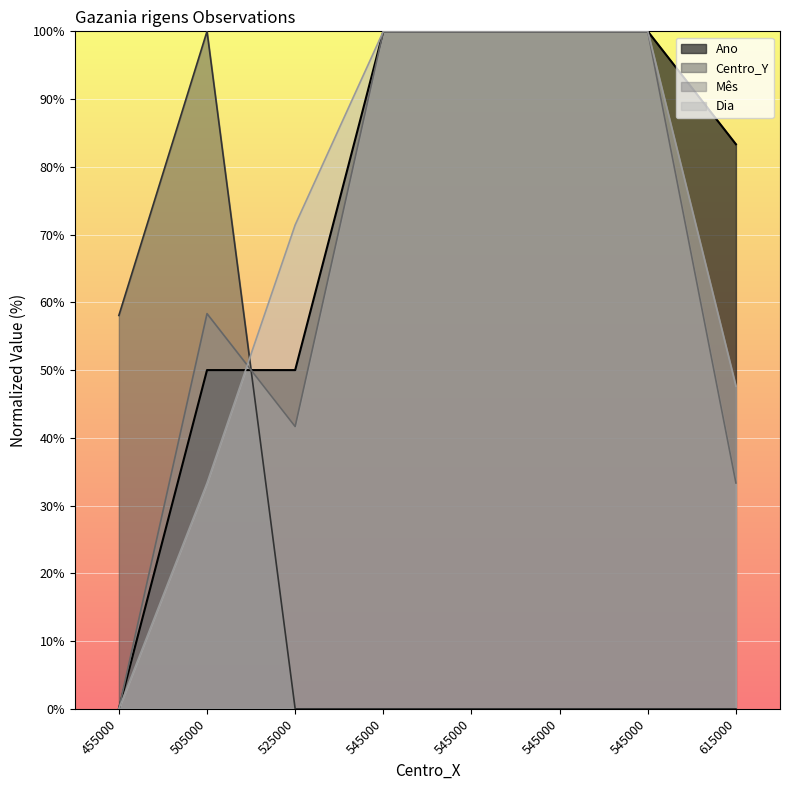

How many times do Mes and Dia cross each other?

1